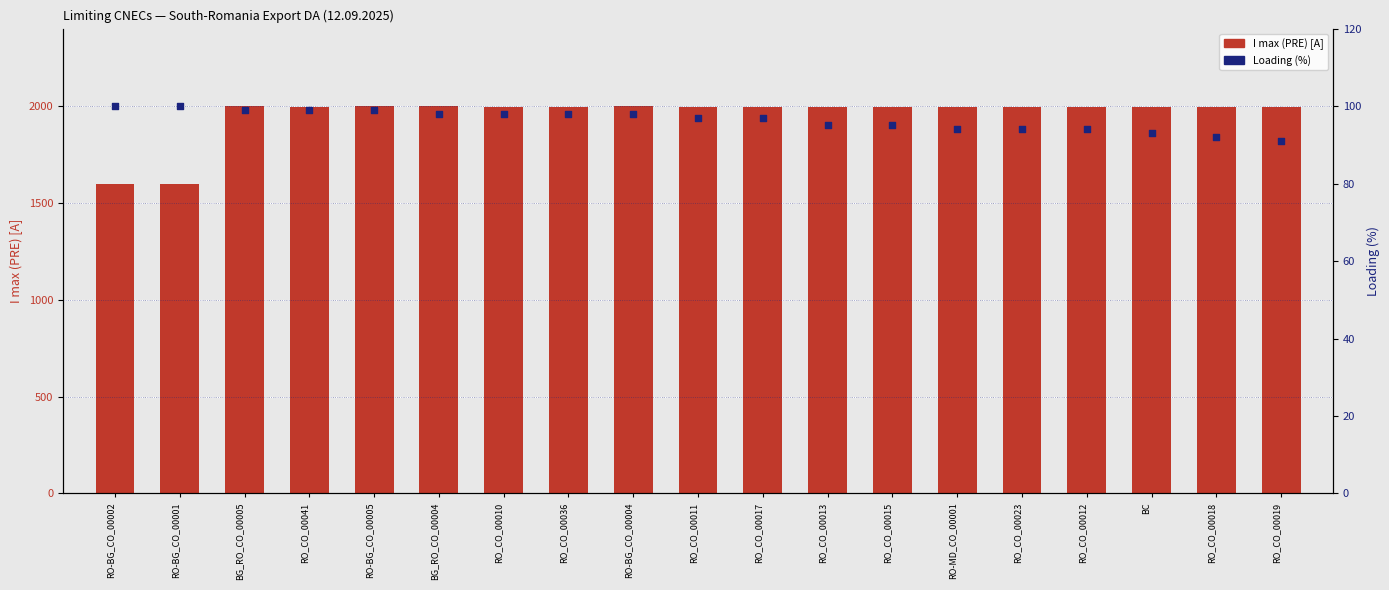

Which series contains the lowest Y value?

Loading (%)